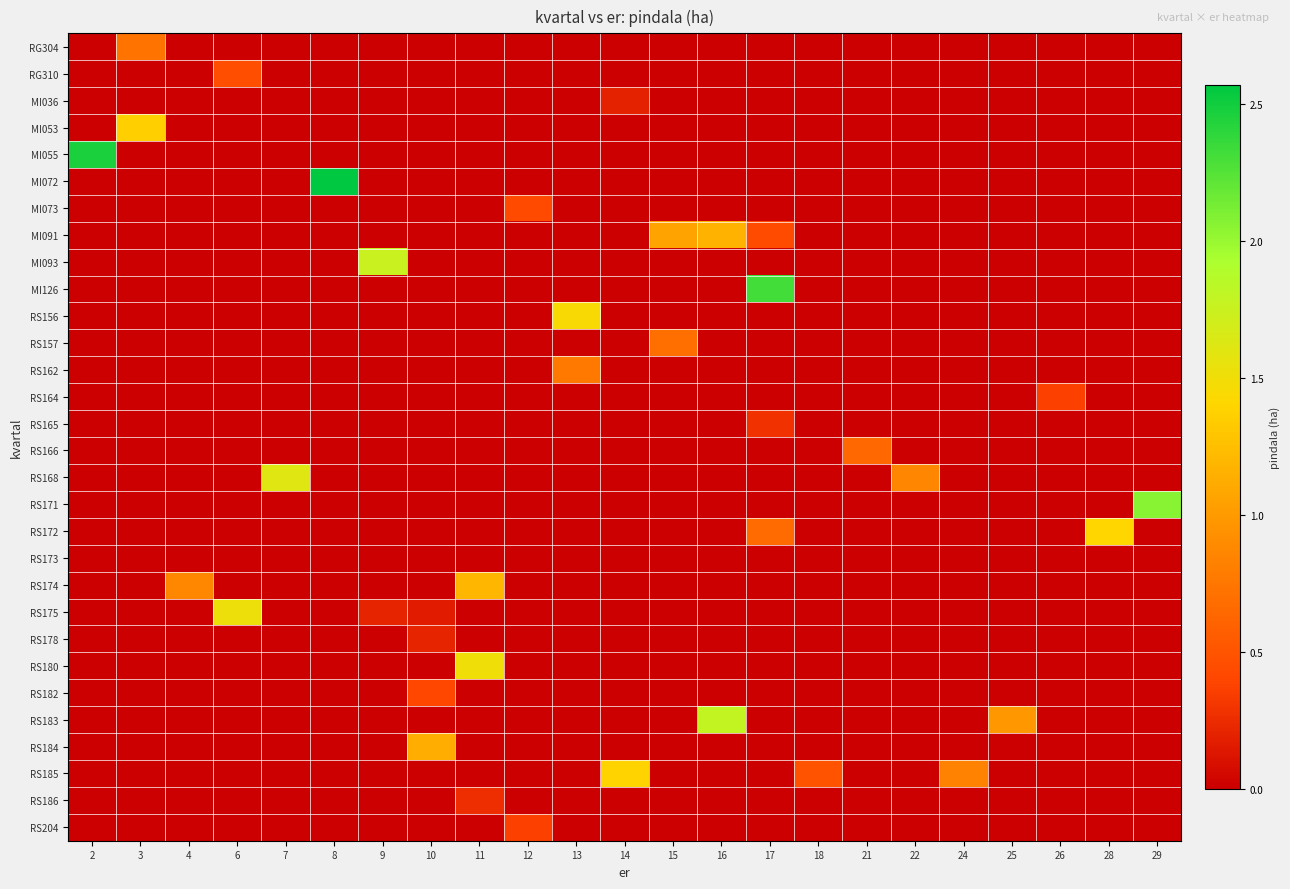

Between 15 and 29, which is larger?

15